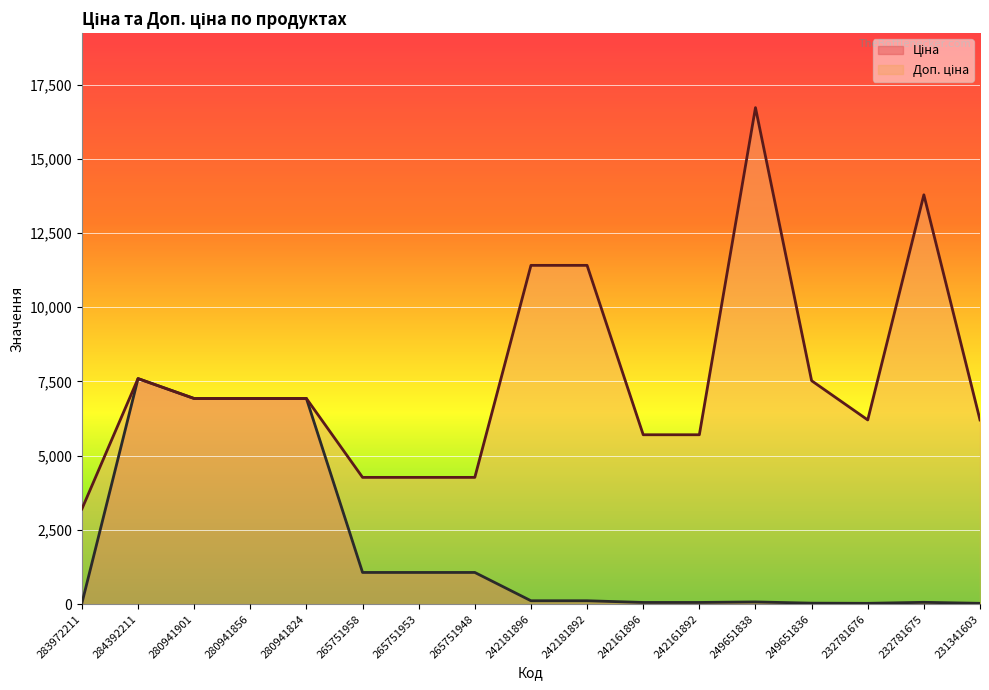

True or false: Доп. ціна and Ціна cross at least once.

False